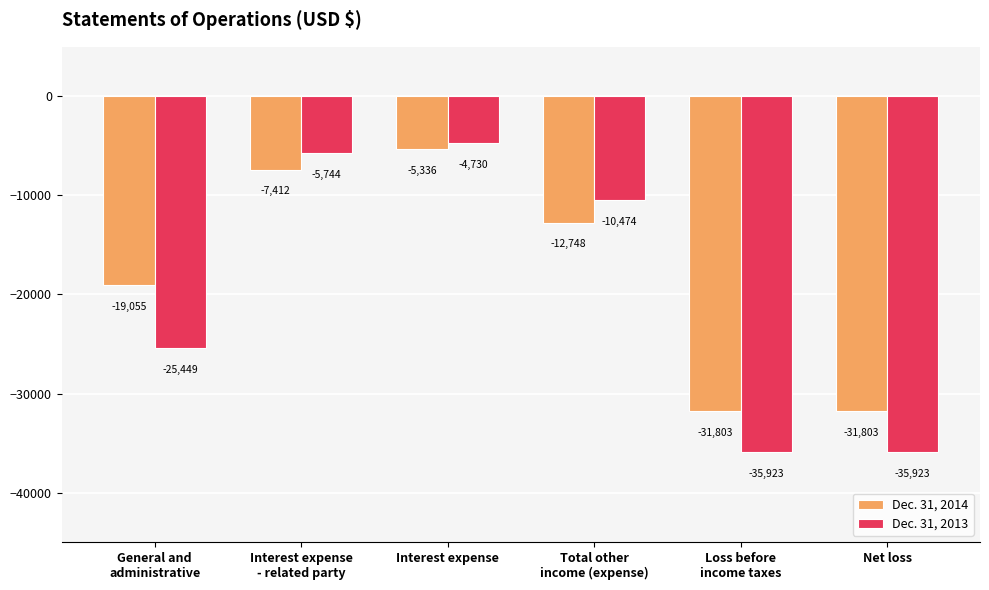

What is the minimum value shown in the chart?

-35923